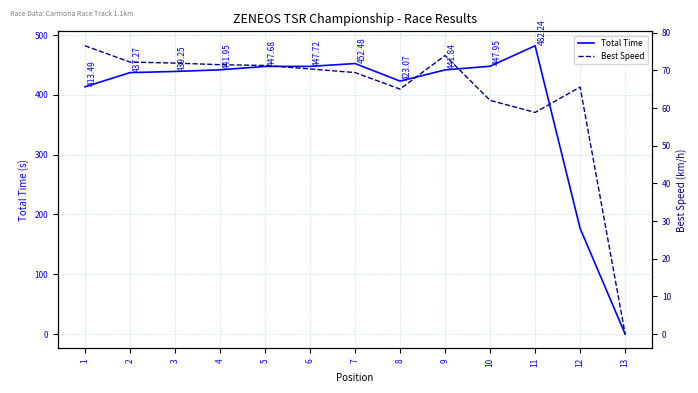

How many positive values does the Total Time series have?

12